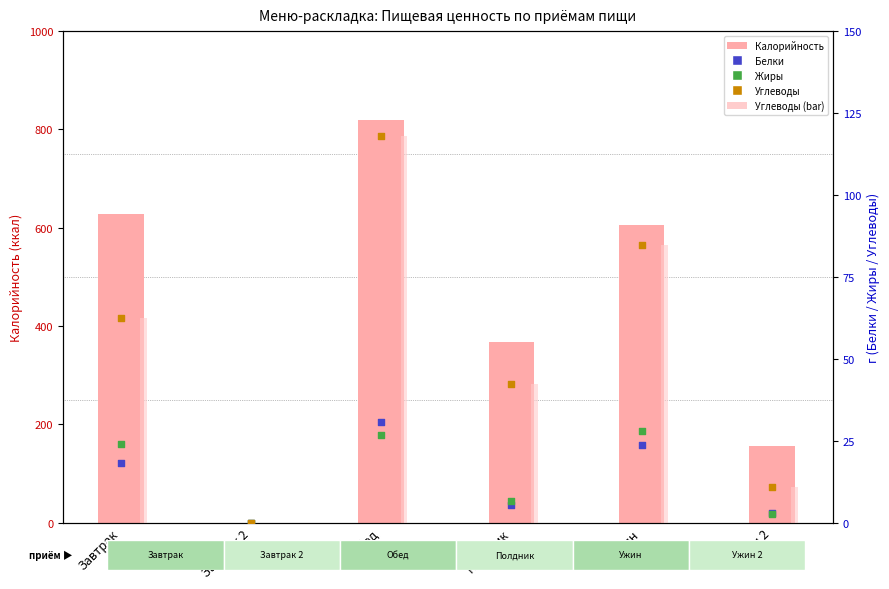

At which category is the sum across all series the highest?

Обед